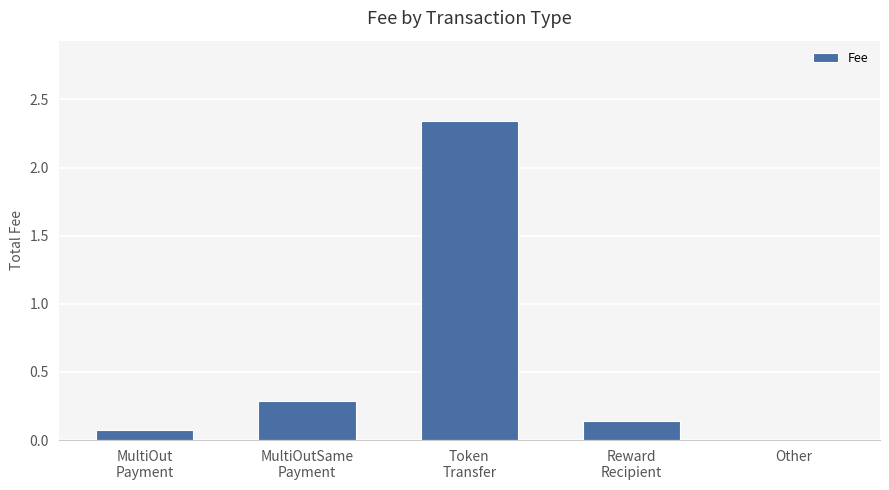

The value at Other is 0.0. True or false?

True